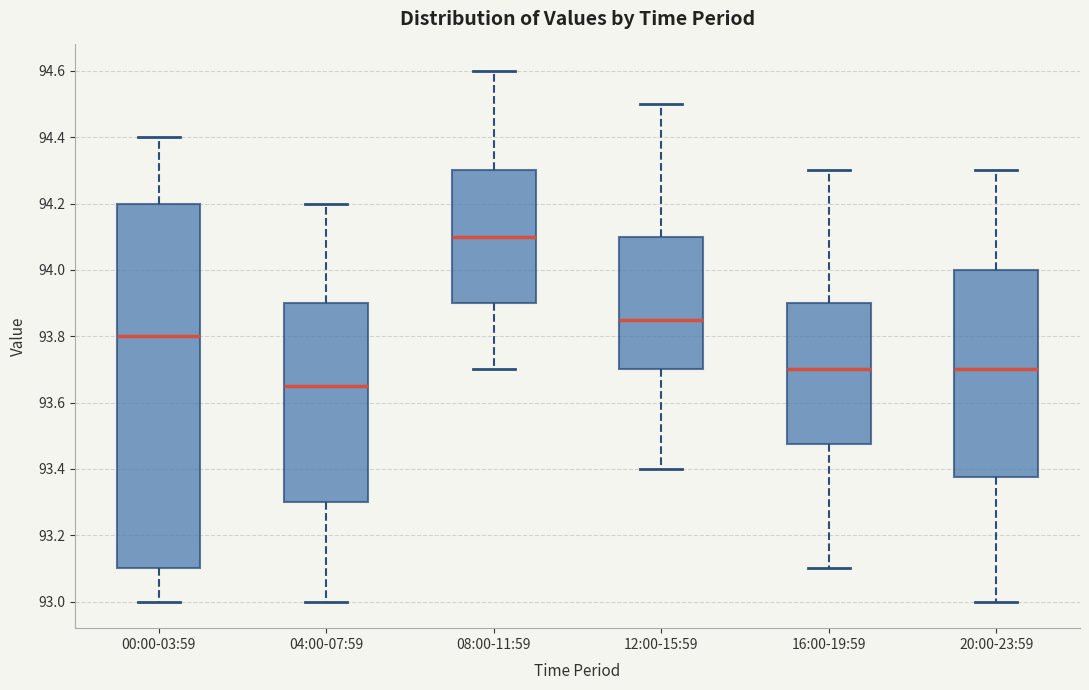

Where does the median line of the box for 00:00-03:59 sit on the y-axis? The values are not printed on the chart, so give them approximately, as read against the axis.

93.80